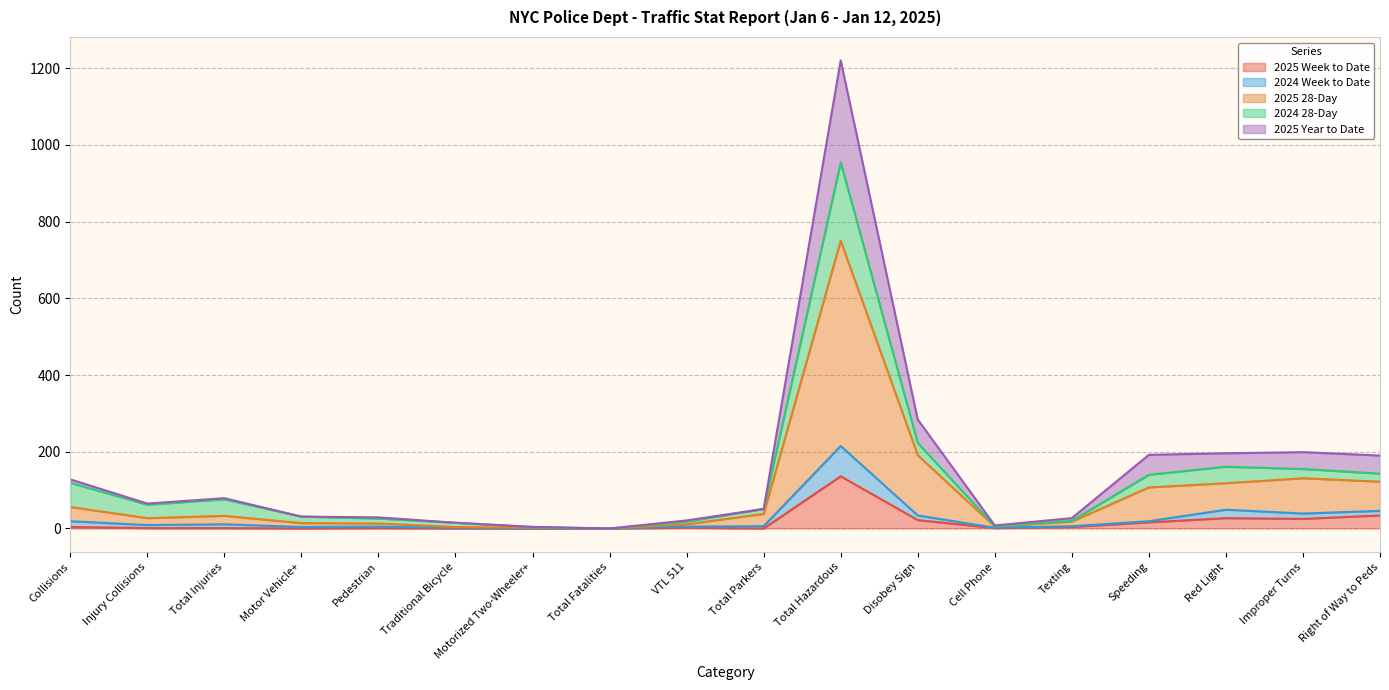

True or false: 2025 28-Day has more than 1 interior local peaks.

True